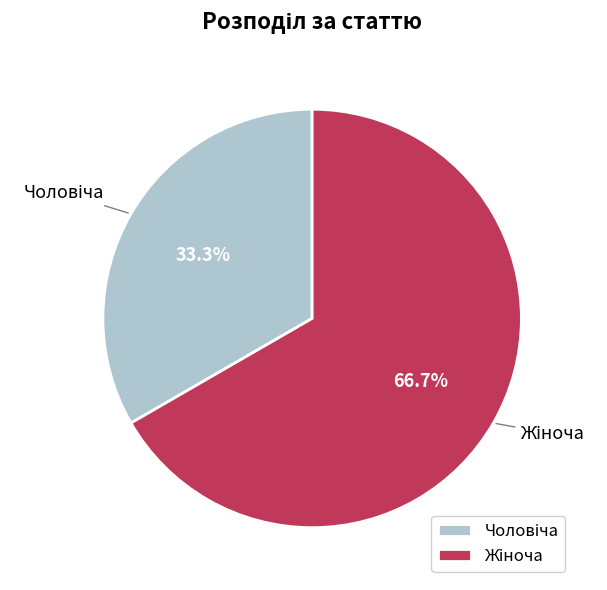

Does any single category account for the majority?

Yes